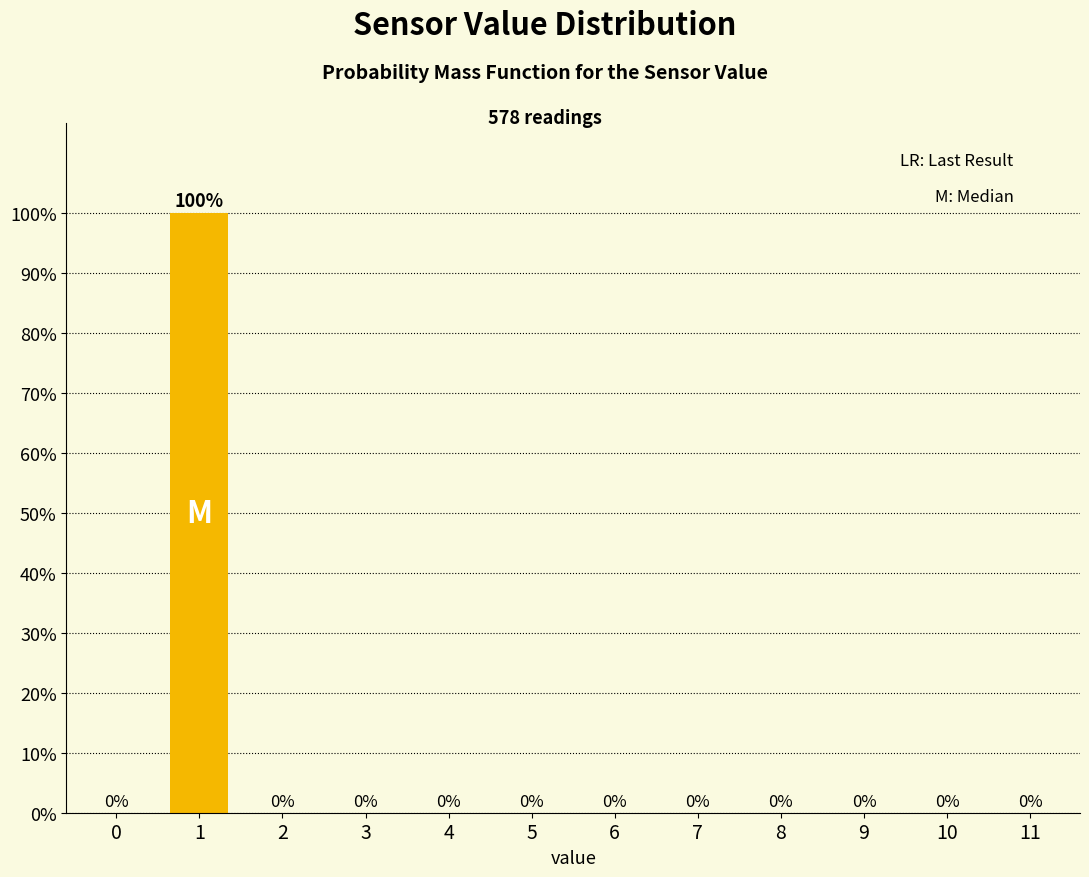

Reading right to left, transcribe all the data shown in this chart.

11=0	10=0	9=0	8=0	7=0	6=0	5=0	4=0	3=0	2=0	1=100	0=0